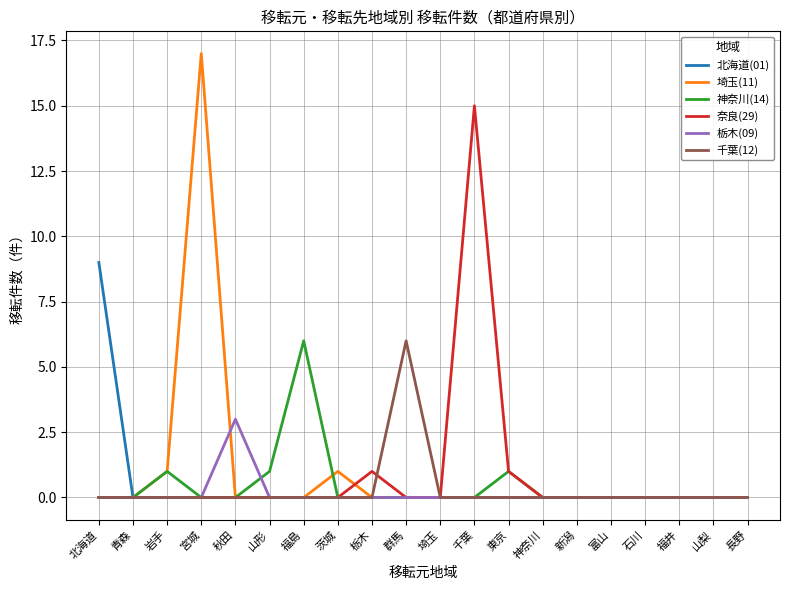

What is the difference between the maximum and second lowest values in the 奈良(29) series?

15